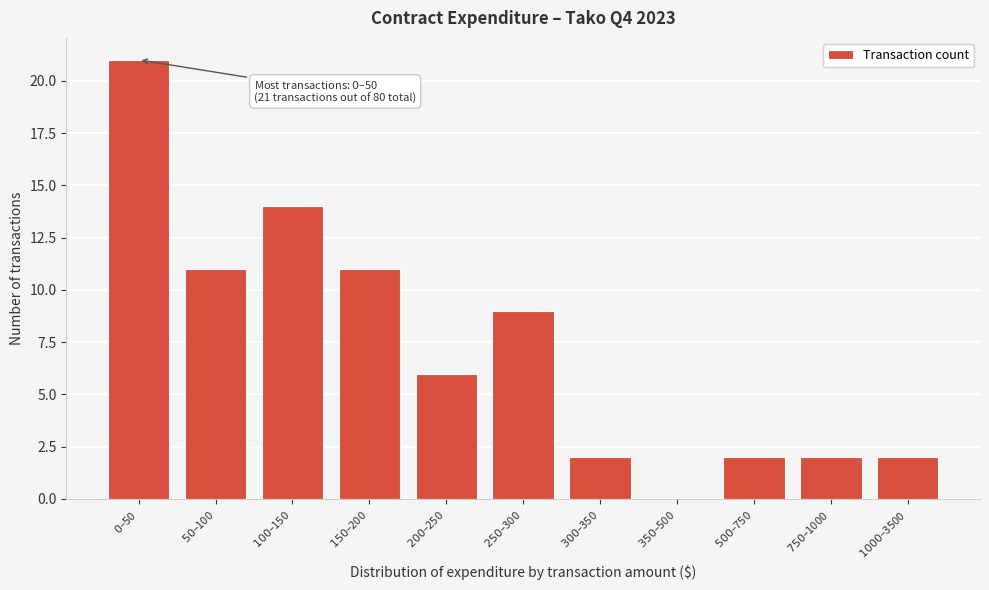

What is the greatest value displayed?

21